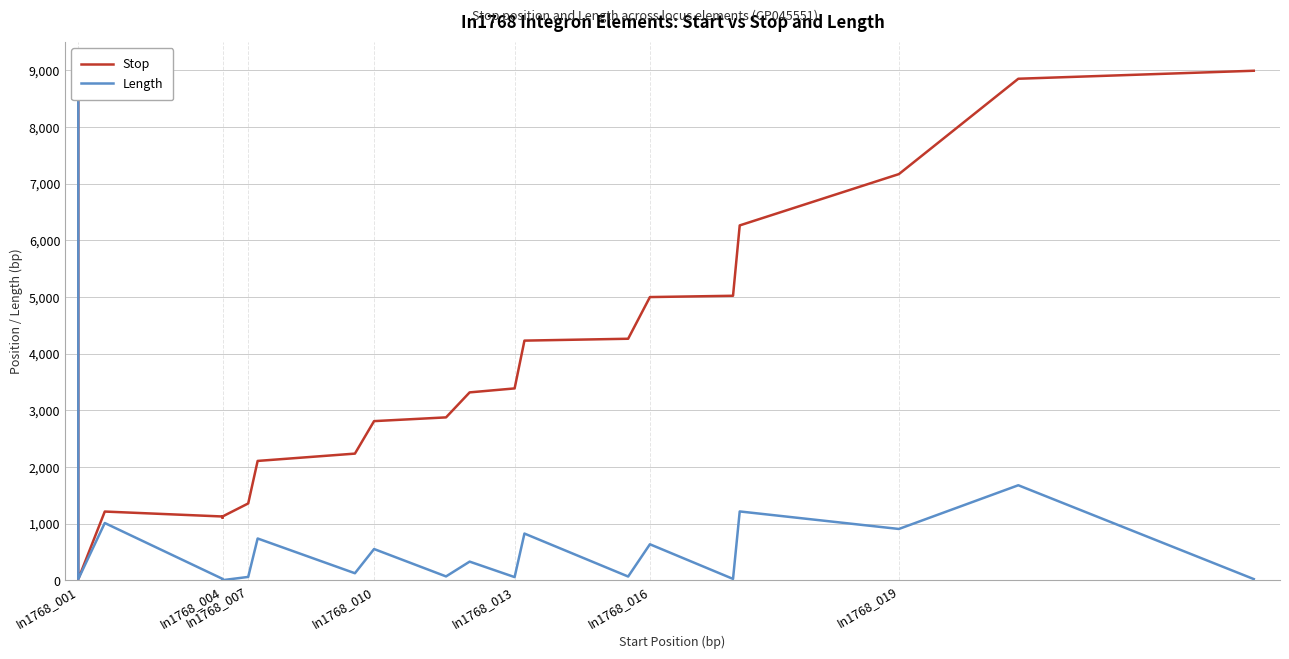

What is the minimum value shown in the chart?

6